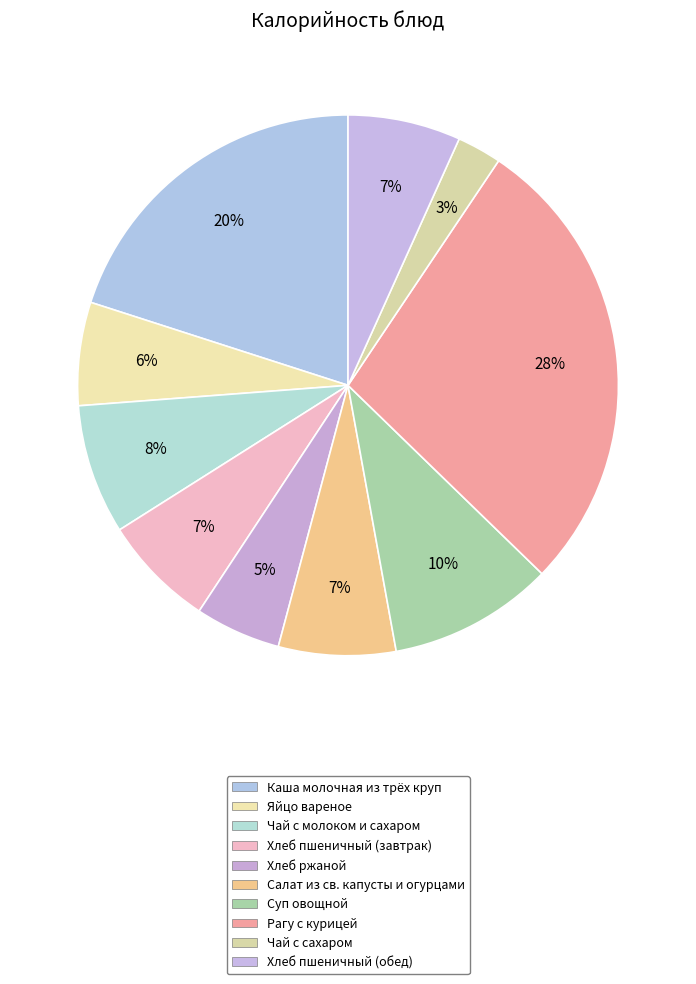

What is the change in value from Чай с молоком и сахаром to Хлеб пшеничный (обед)?

-10.8